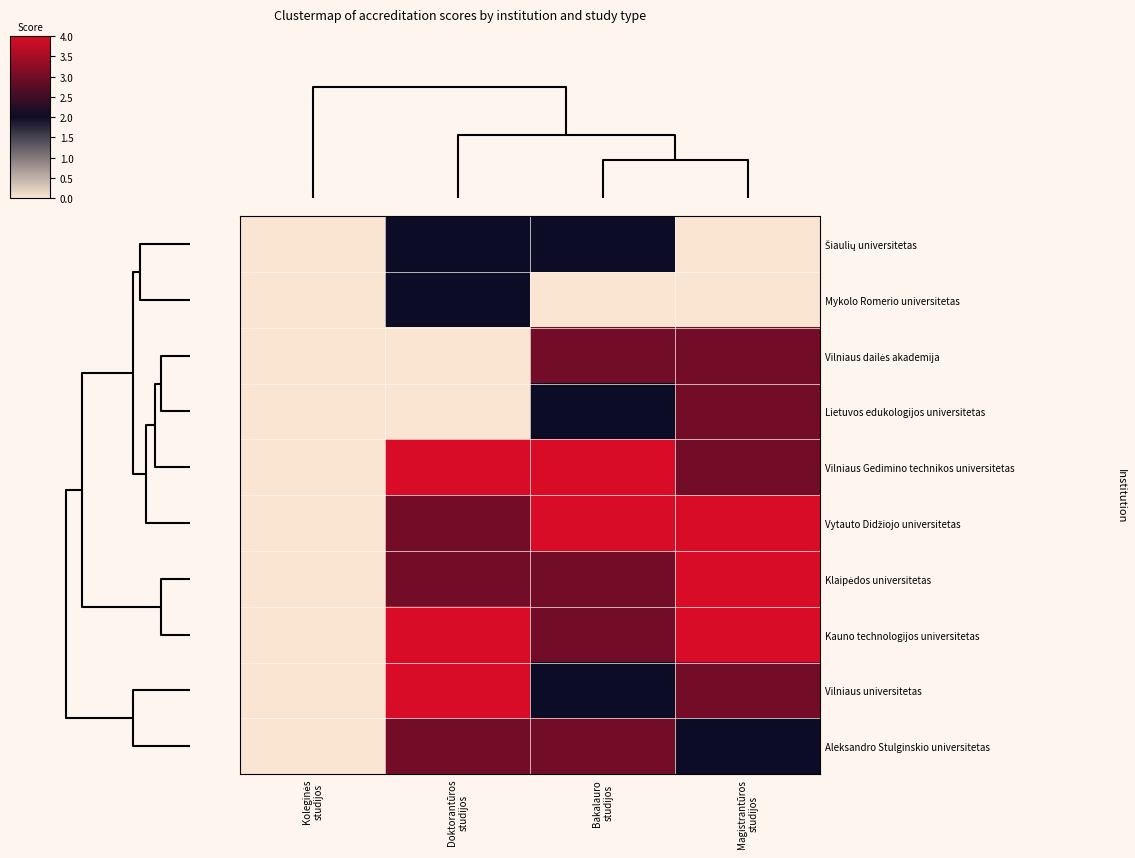

List the series in order of their peak value, lowest first.

Šiaulių universitetas, Mykolo Romerio universitetas, Vilniaus dailės akademija, Lietuvos edukologijos universitetas, Aleksandro Stulginskio universitetas, Vilniaus Gedimino technikos universitetas, Vytauto Didžiojo universitetas, Klaipėdos universitetas, Kauno technologijos universitetas, Vilniaus universitetas